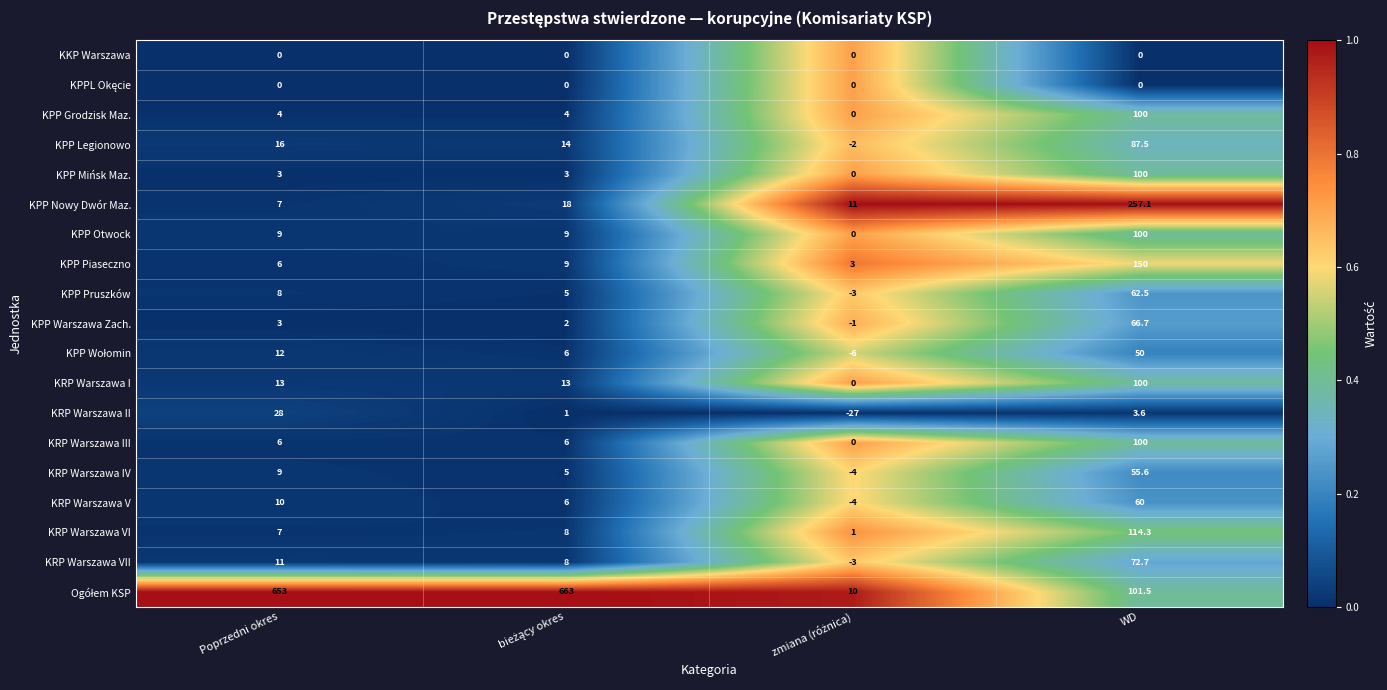

What is the difference between the highest and lowest values at WD?

257.1